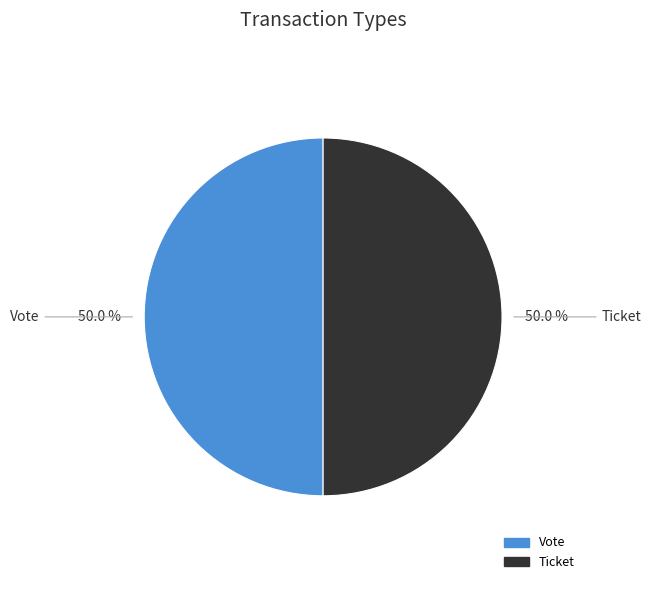

What percentage do Vote and Ticket together represent?

100.0%